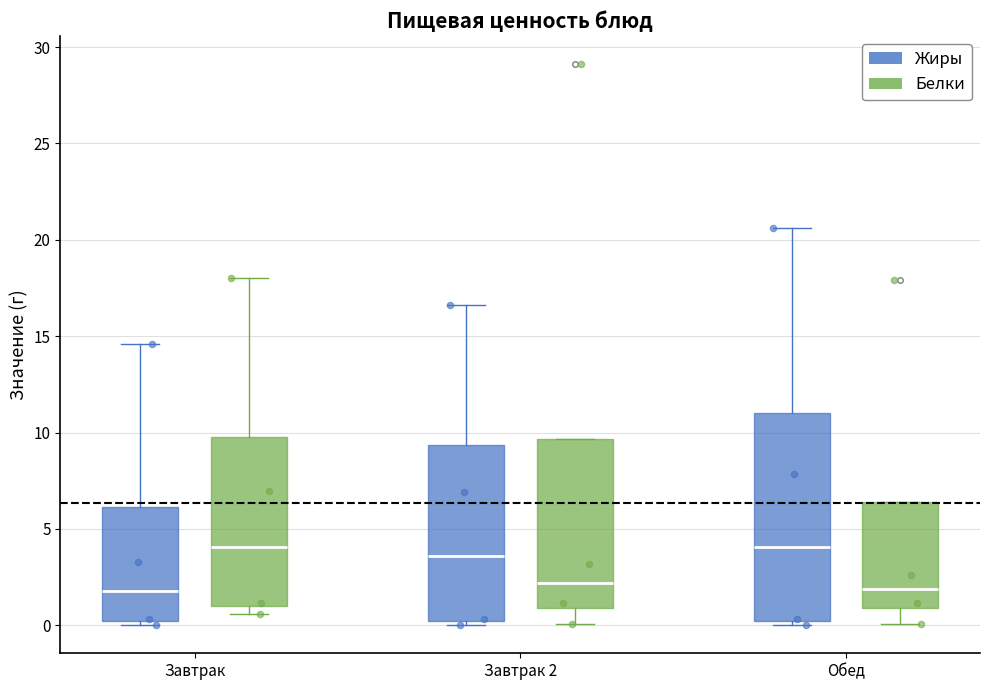

Comparing the boxes themselves (not the whiskers), which one is the tallest?

Обед (Жиры)